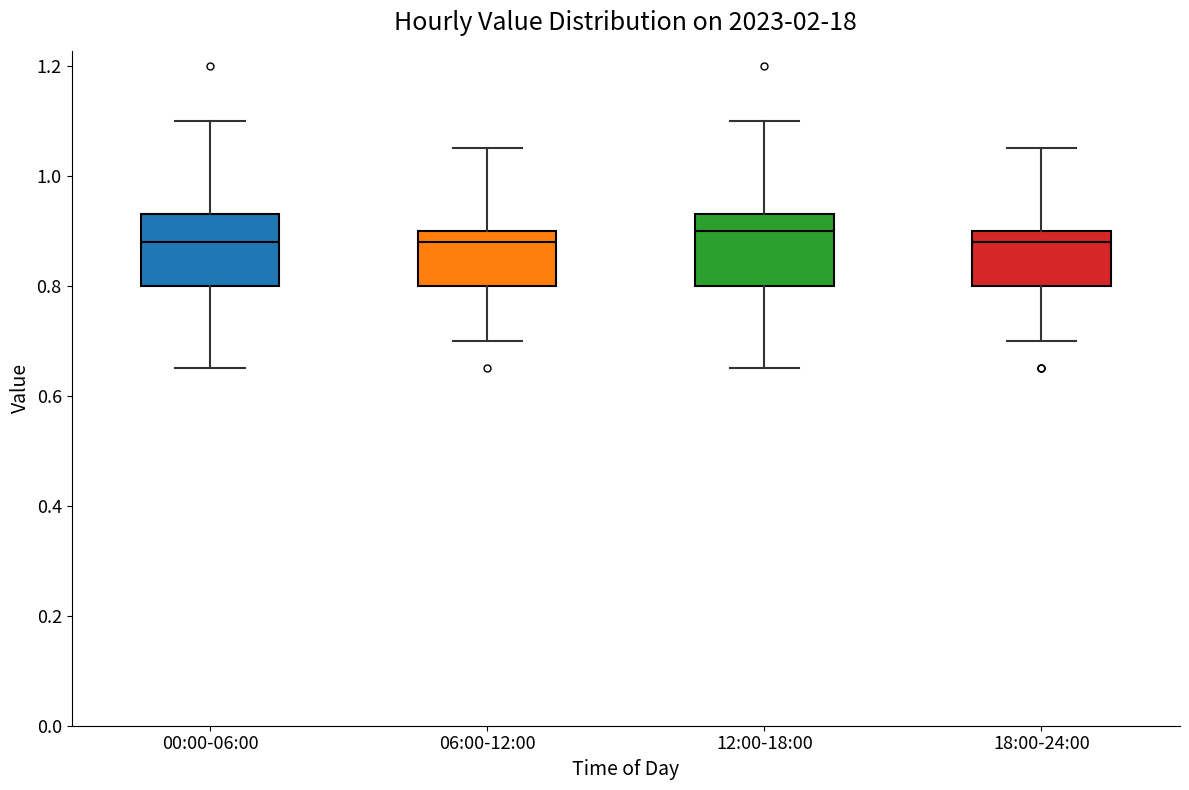

Where does the lower whisker of the box for 18:00-24:00 end on the y-axis? The values are not printed on the chart, so give them approximately, as read against the axis.

0.70